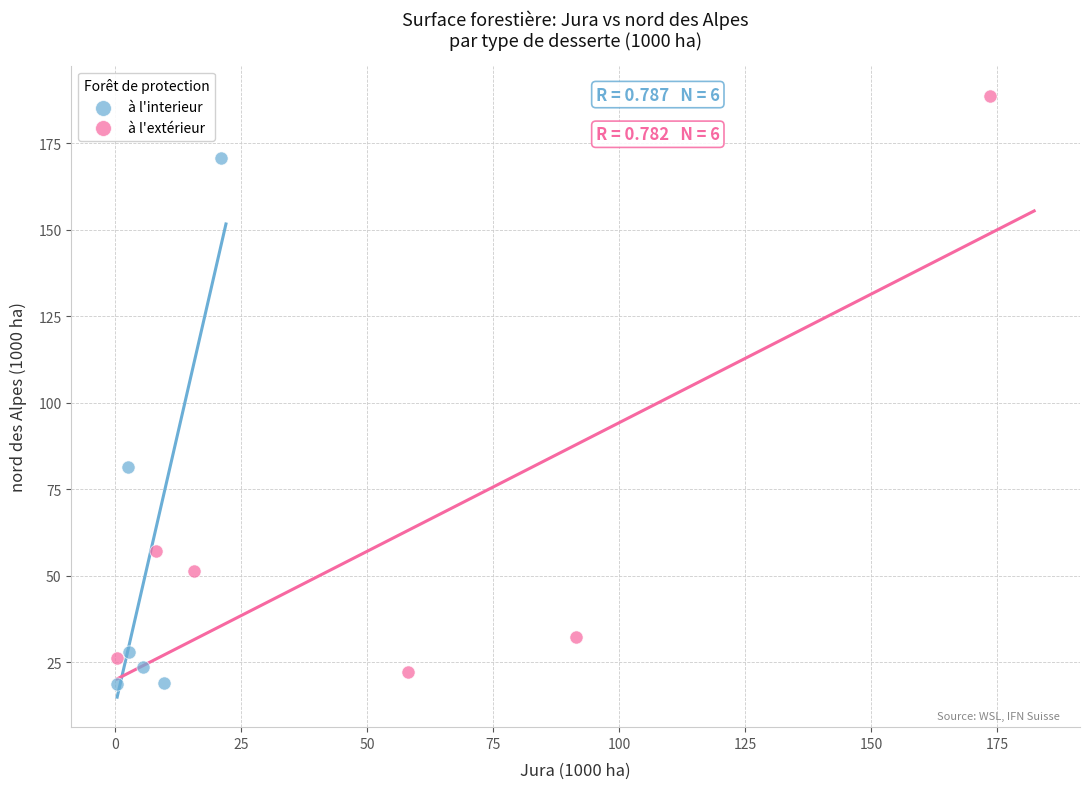

Which series contains the highest Y value?

à l'extérieur